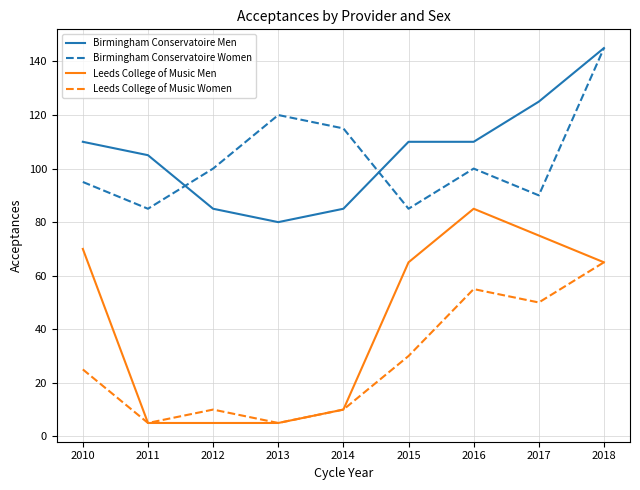

Reading left to right, transcribe all the data shown in this chart.

Birmingham Conservatoire Men: 2010=110	2011=105	2012=85	2013=80	2014=85	2015=110	2016=110	2017=125	2018=145
Birmingham Conservatoire Women: 2010=95	2011=85	2012=100	2013=120	2014=115	2015=85	2016=100	2017=90	2018=145
Leeds College of Music Men: 2010=70	2011=5	2012=5	2013=5	2014=10	2015=65	2016=85	2017=75	2018=65
Leeds College of Music Women: 2010=25	2011=5	2012=10	2013=5	2014=10	2015=30	2016=55	2017=50	2018=65